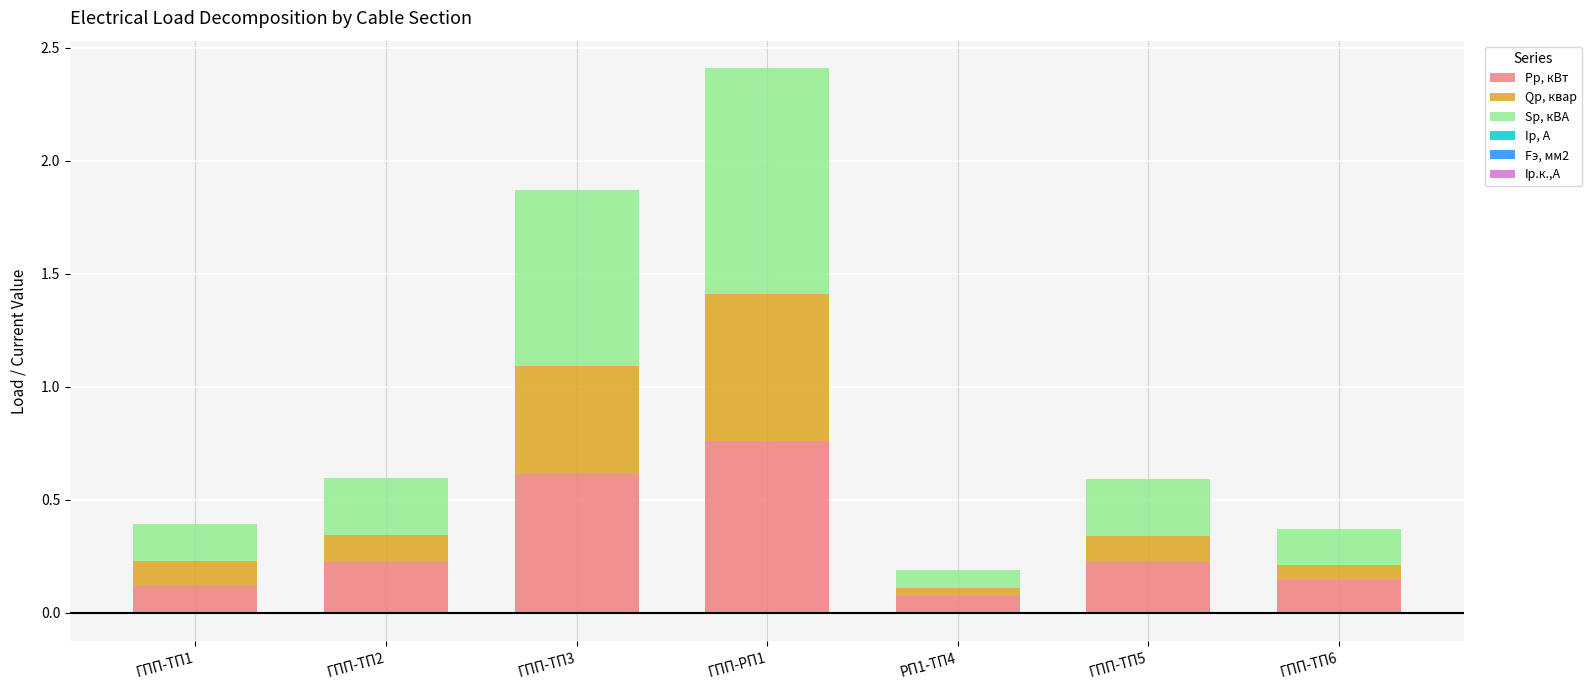

Which category has the highest value across all series?

ГПП-РП1